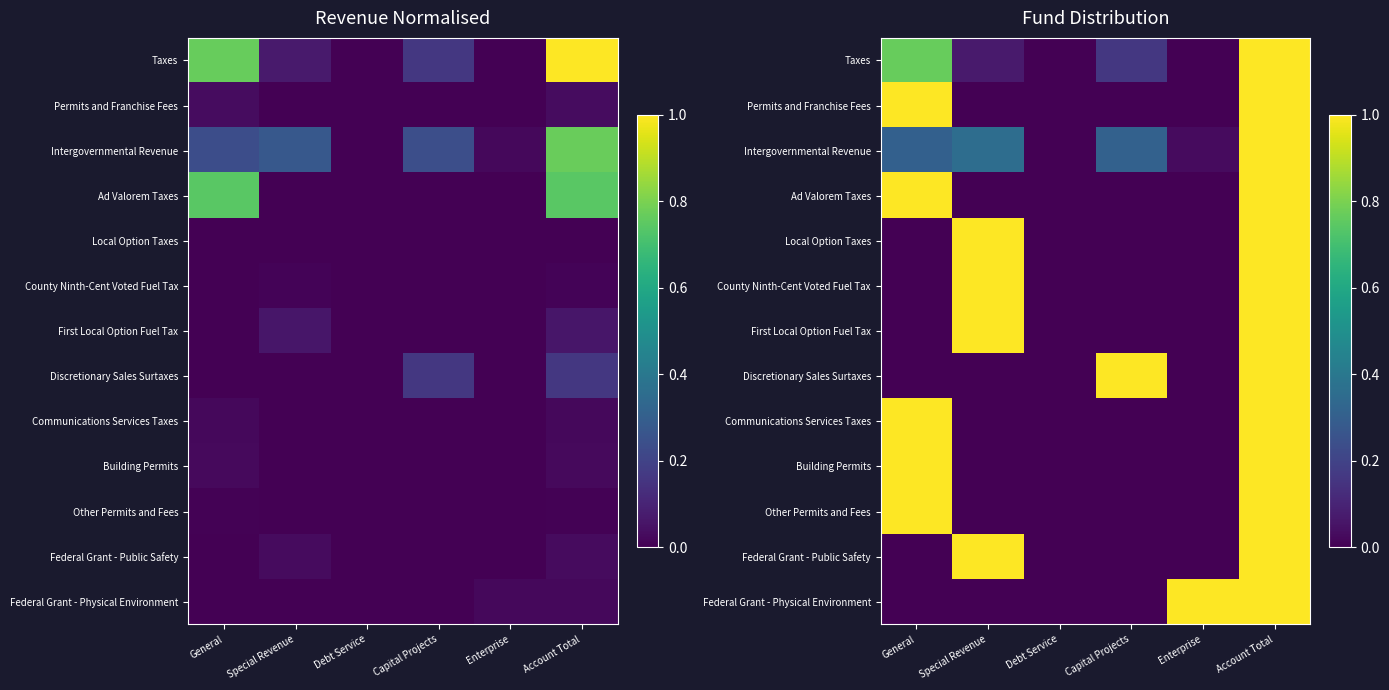

How many positive values does the Other Permits and Fees series have?

2